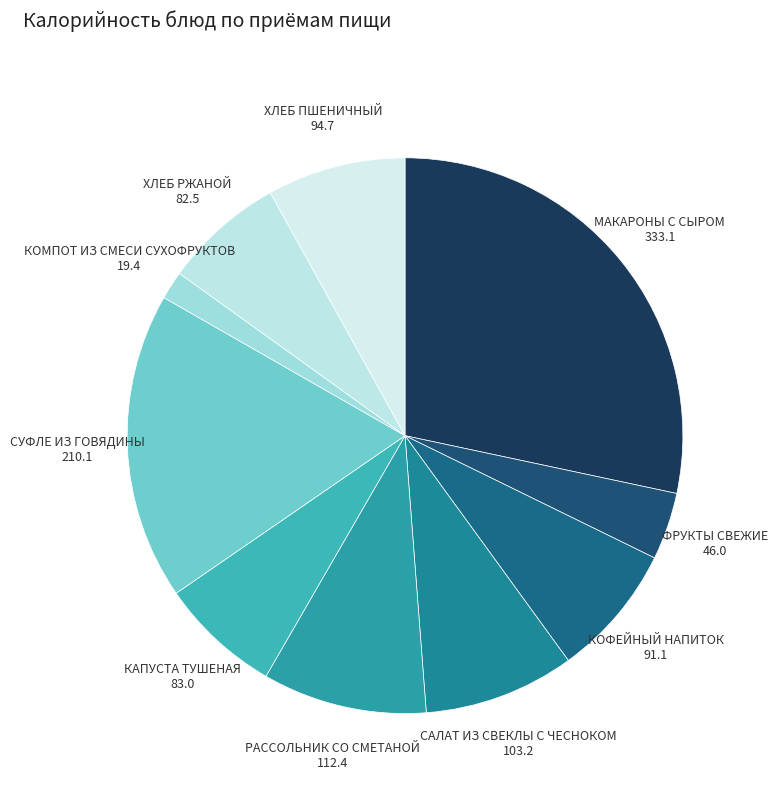

Do КОФЕЙНЫЙ НАПИТОК 91.1 and СУФЛЕ ИЗ ГОВЯДИНЫ 210.1 together represent more than half of the pie?

No